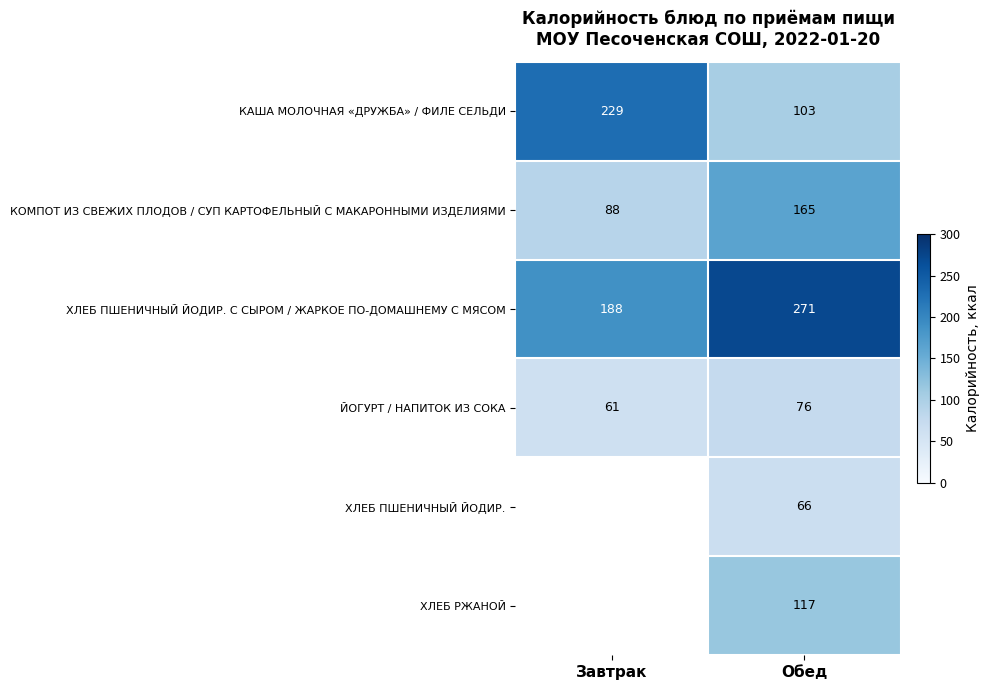

Is it true that КОМПОТ ИЗ СВЕЖИХ ПЛОДОВ / СУП КАРТОФЕЛЬНЫЙ С МАКАРОННЫМИ ИЗДЕЛИЯМИ equals 70.2 at Обед?

False